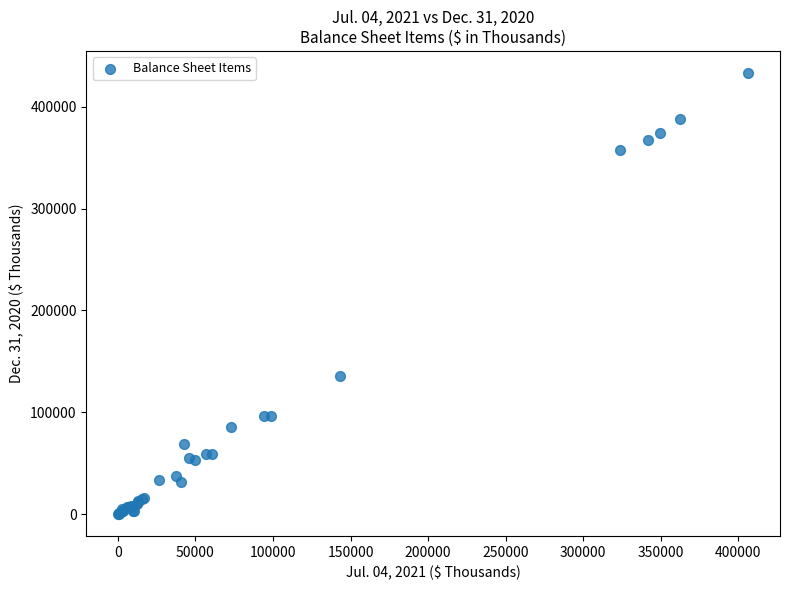

What Y value in the scatter plot is closest to 216662?

135488